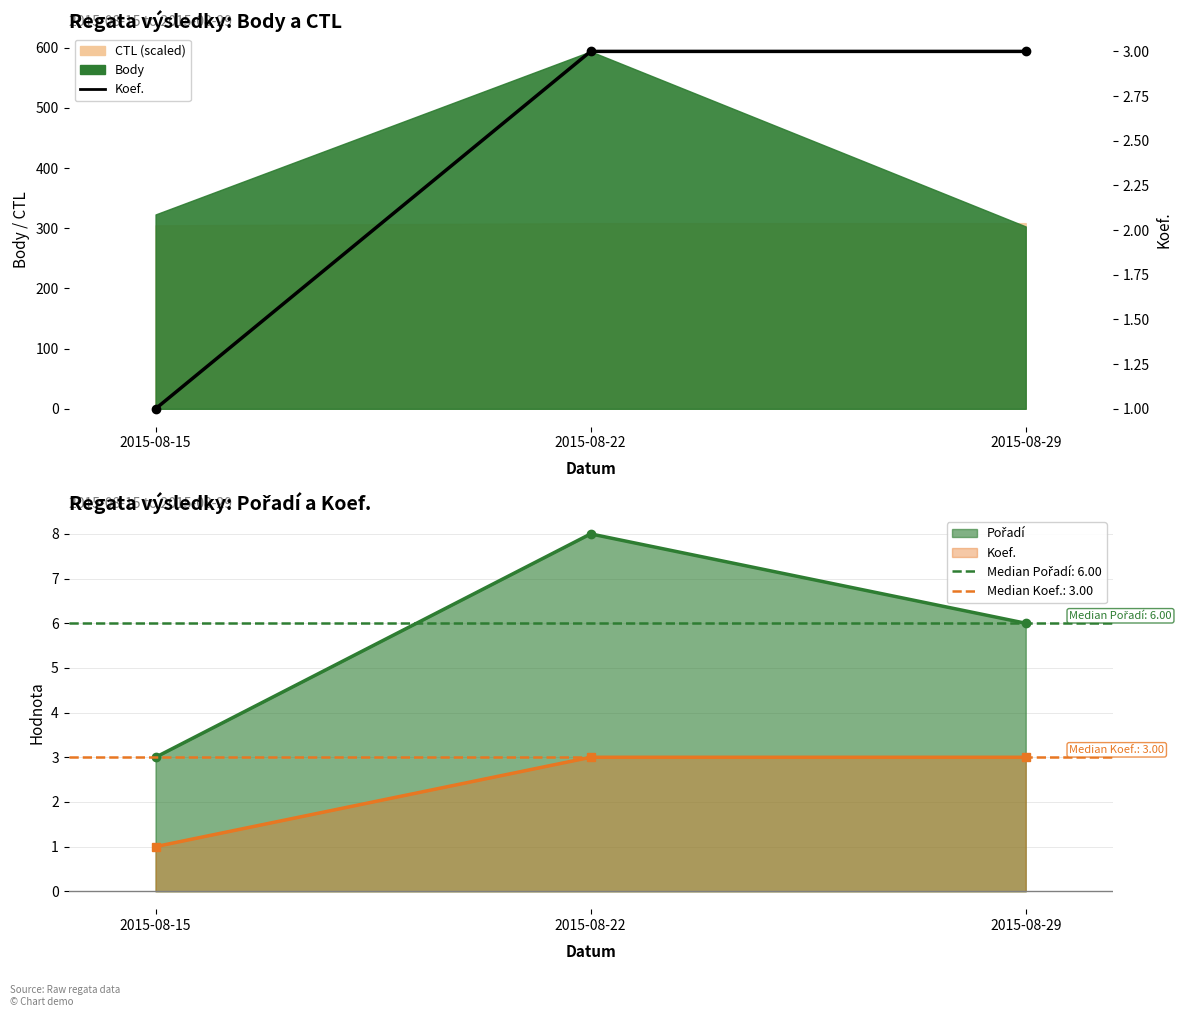

Rank the categories by value from lowest to highest.

2015-08-15, 2015-08-22, 2015-08-29